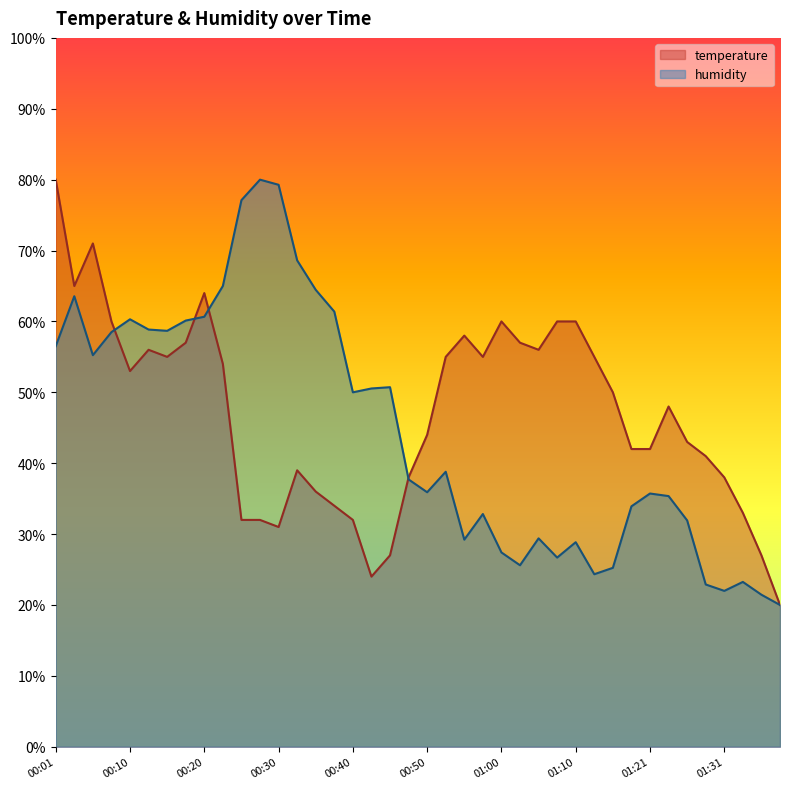

What is the label of the 9th point from the left?

00:20